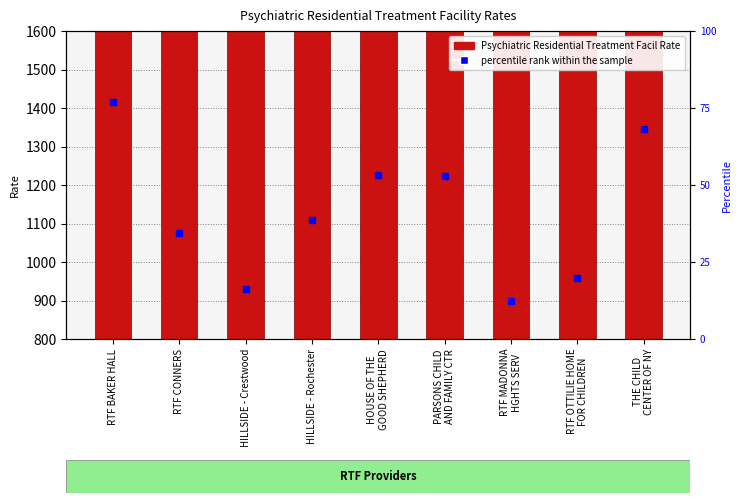

List the labels in order of value, largest first.

RTF BAKER HALL, THE CHILD
CENTER OF NY, HOUSE OF THE
GOOD SHEPHERD, PARSONS CHILD
AND FAMILY CTR, HILLSIDE - Rochester, RTF CONNERS, RTF OTTILIE HOME
FOR CHILDREN, HILLSIDE - Crestwood, RTF MADONNA
HGHTS SERV